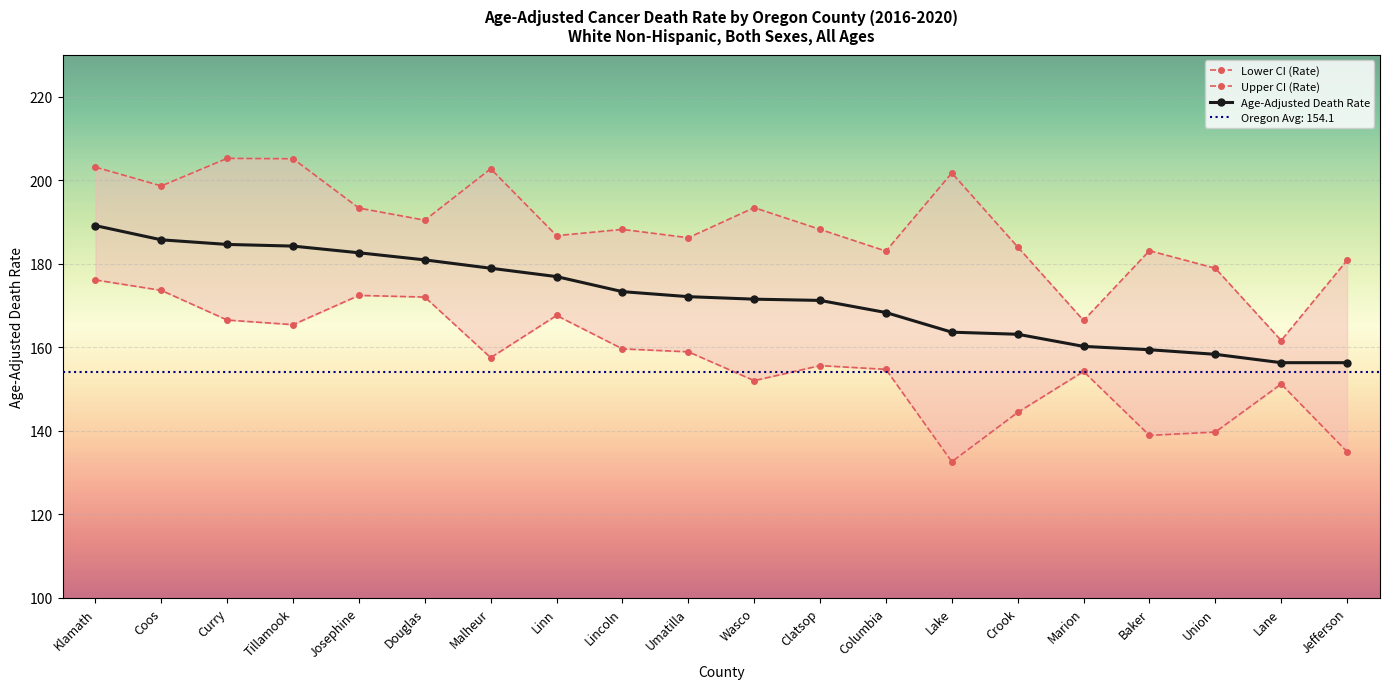

At which label does Lower CI (Rate) reach its minimum?

Lake